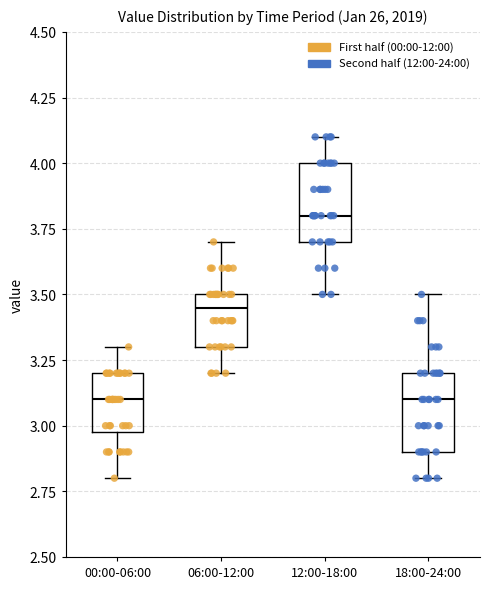

Where does the lower whisker of the box for 00:00-06:00 end on the y-axis? The values are not printed on the chart, so give them approximately, as read against the axis.

2.80